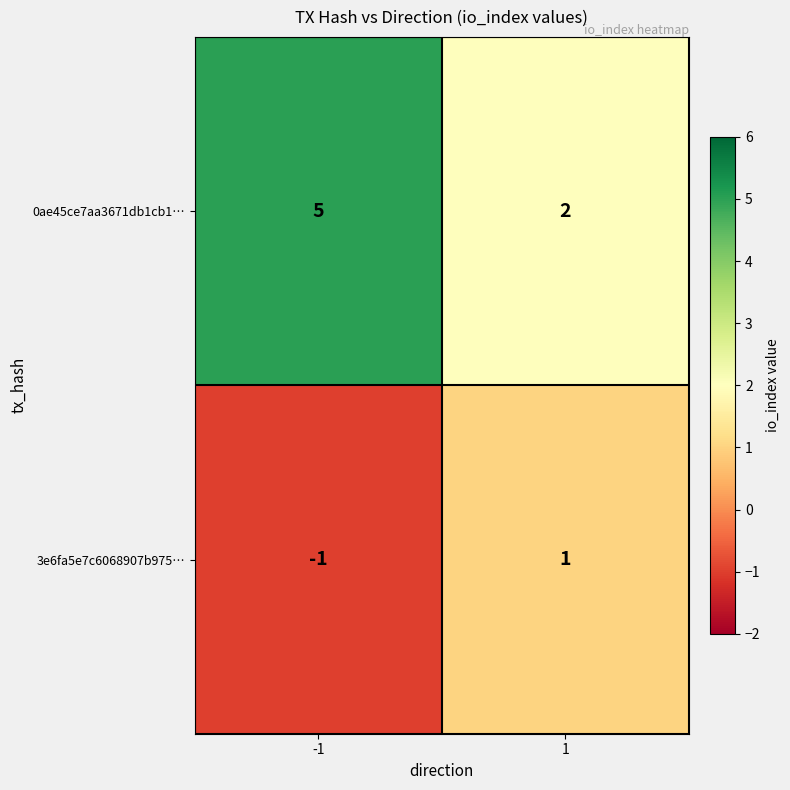

How many distinct data groups are displayed?

2